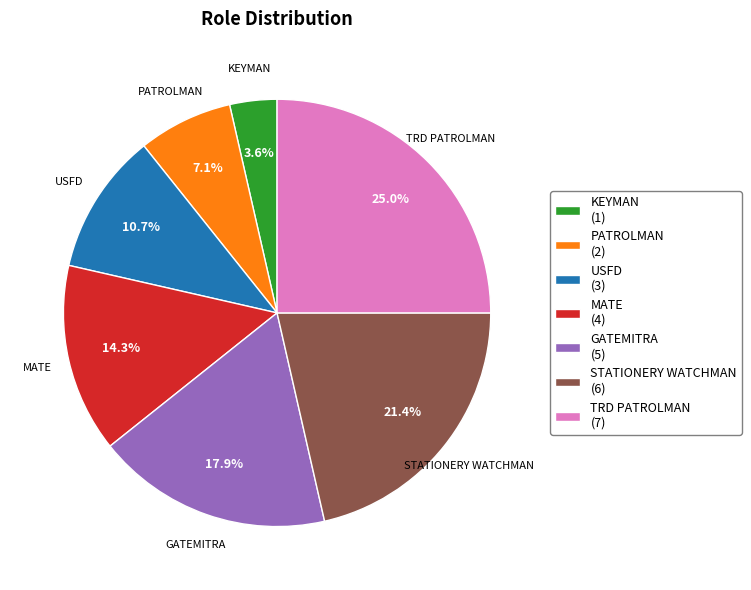

Which slice is the smallest?

KEYMAN (1)